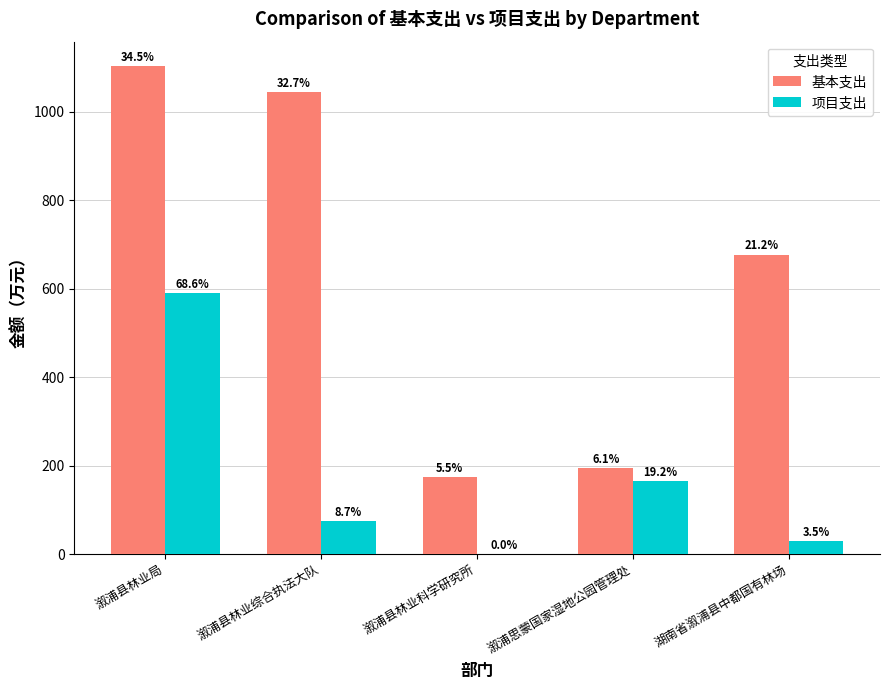

What are all the series names shown in the legend?

基本支出, 项目支出